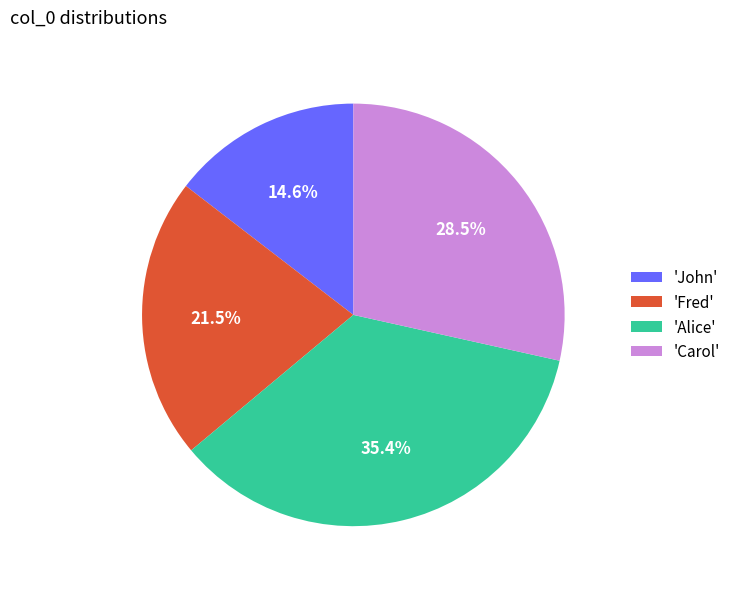

Which category has the smallest portion of the pie?

'John'